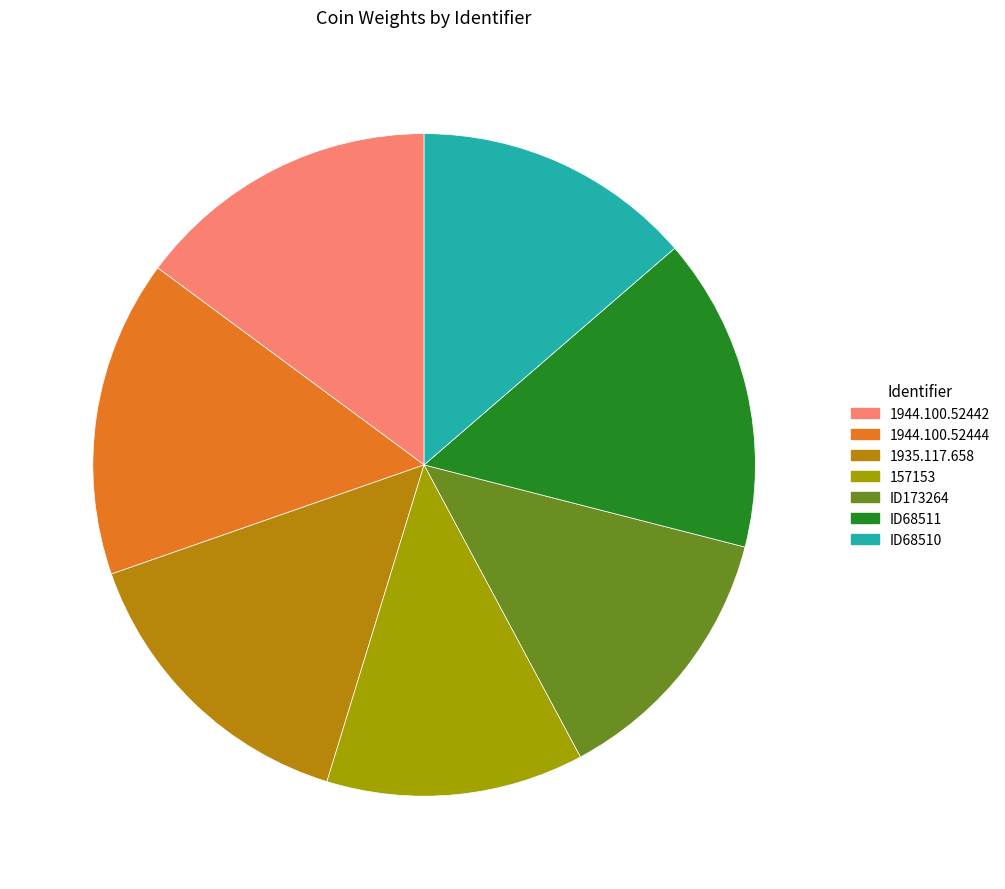

To the nearest percent, what is the average slice percentage?

14%